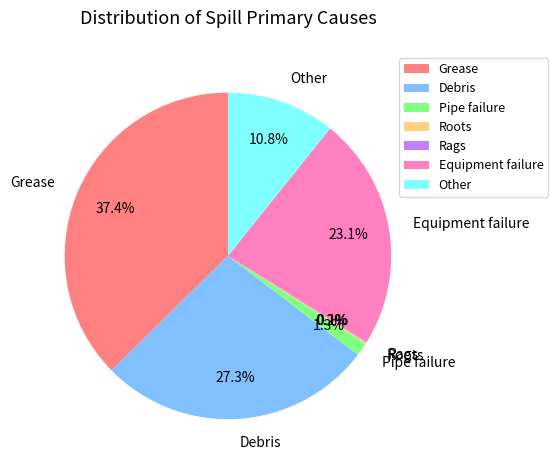

Is Other the majority of the pie?

No